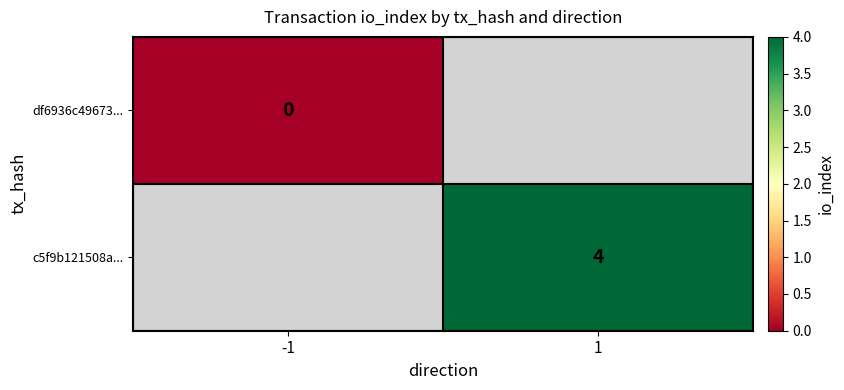

True or false: c5f9b121508a... has a value of 4 at 1.

True